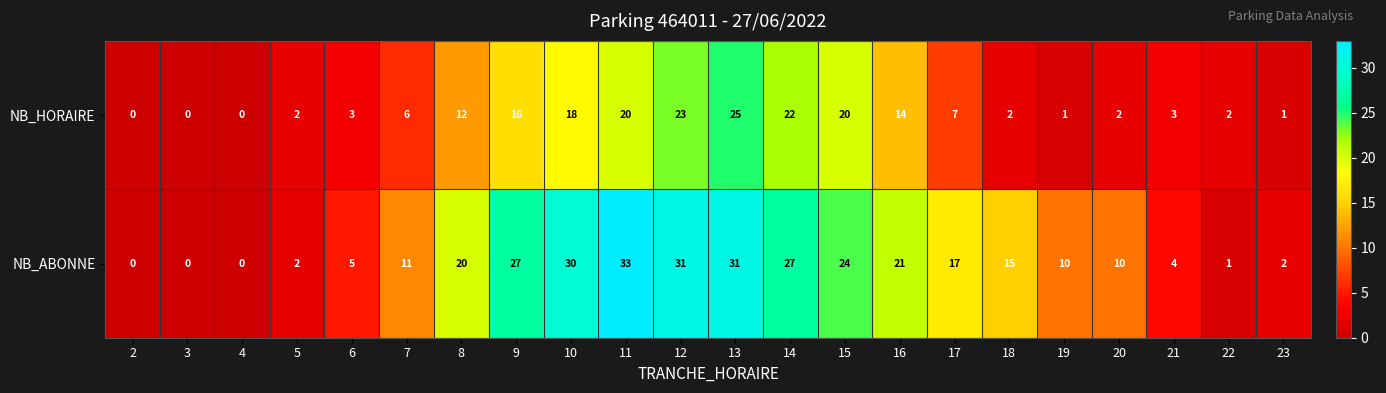

What is the average value of the NB_HORAIRE series?

9